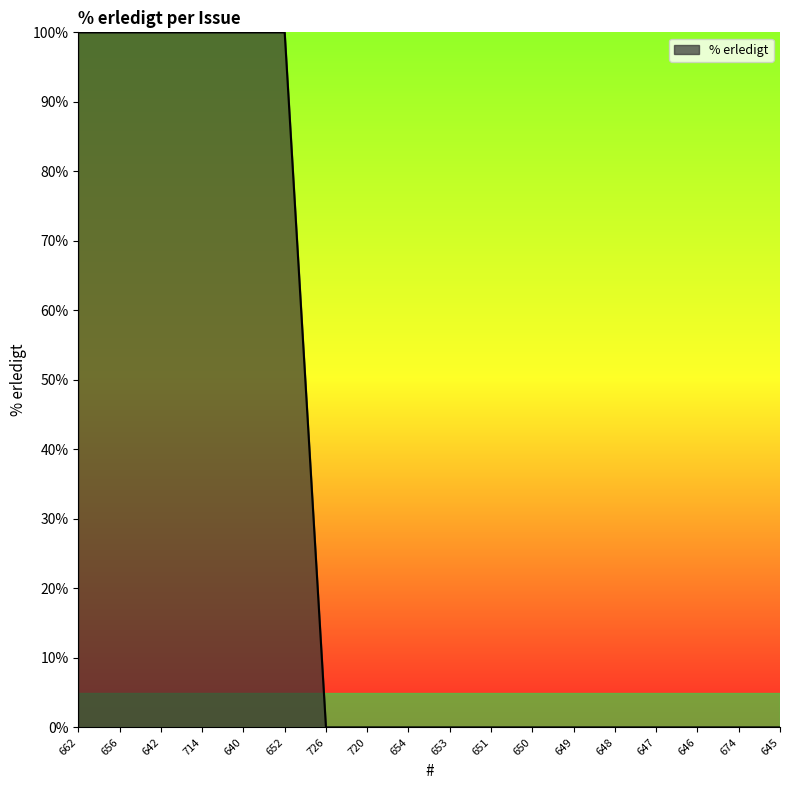

What is the maximum value shown in the chart?

100